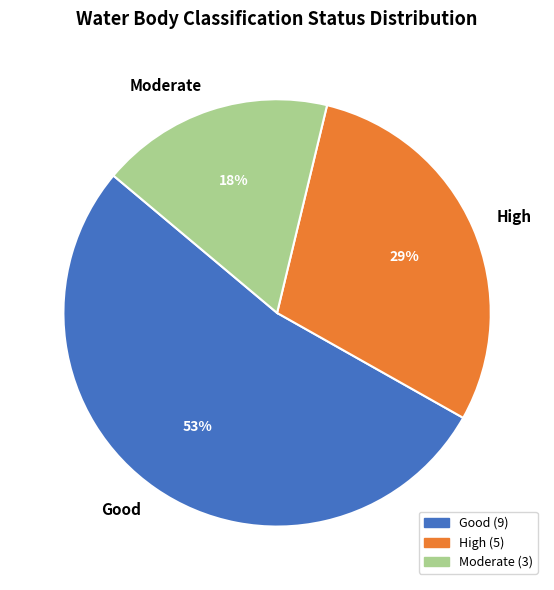

Is it true that High is 15% of the pie?

False